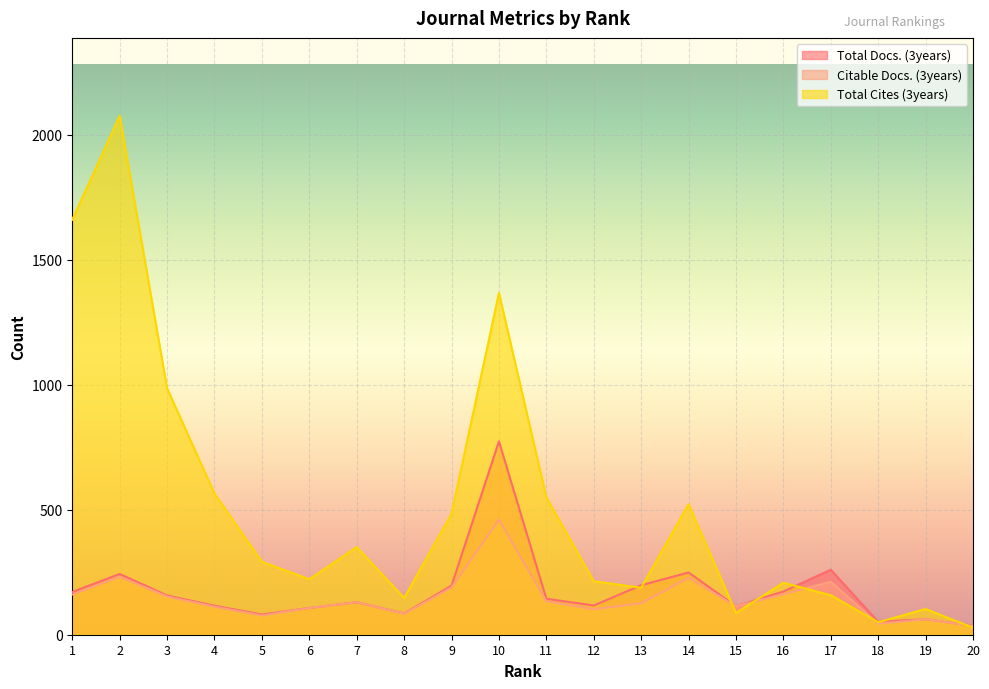

At which category does the chart reach its minimum across all series?

20